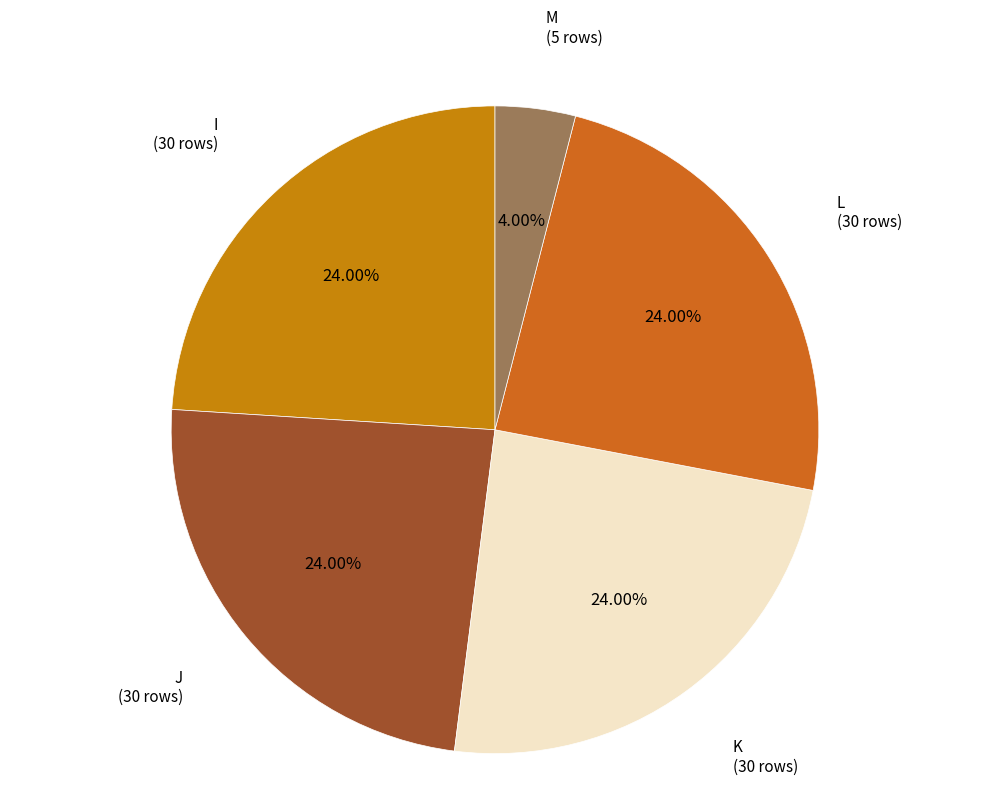

How many slices are in this pie chart?

5